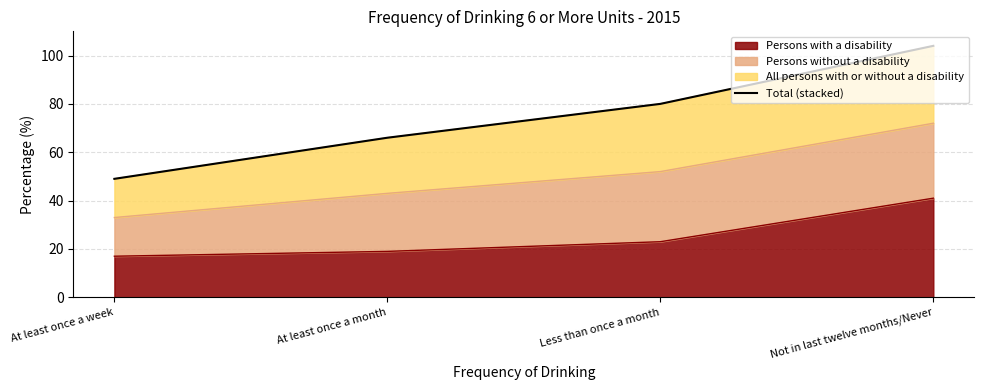

Where does the data first go above 80?

Not in last twelve months/Never